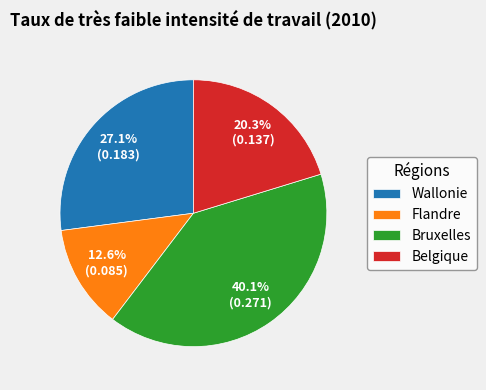

To the nearest percent, what portion does Belgique represent?

20%